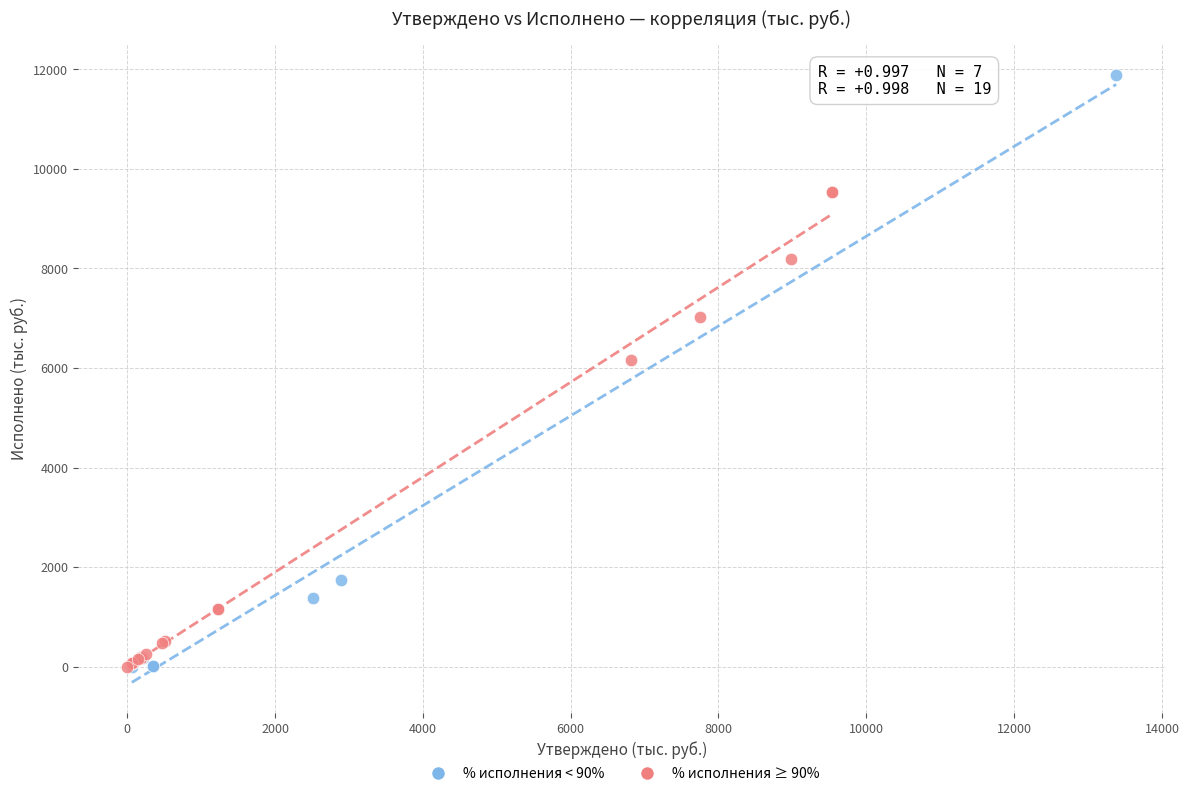

Which series has the widest spread of Y values?

% исполнения < 90%